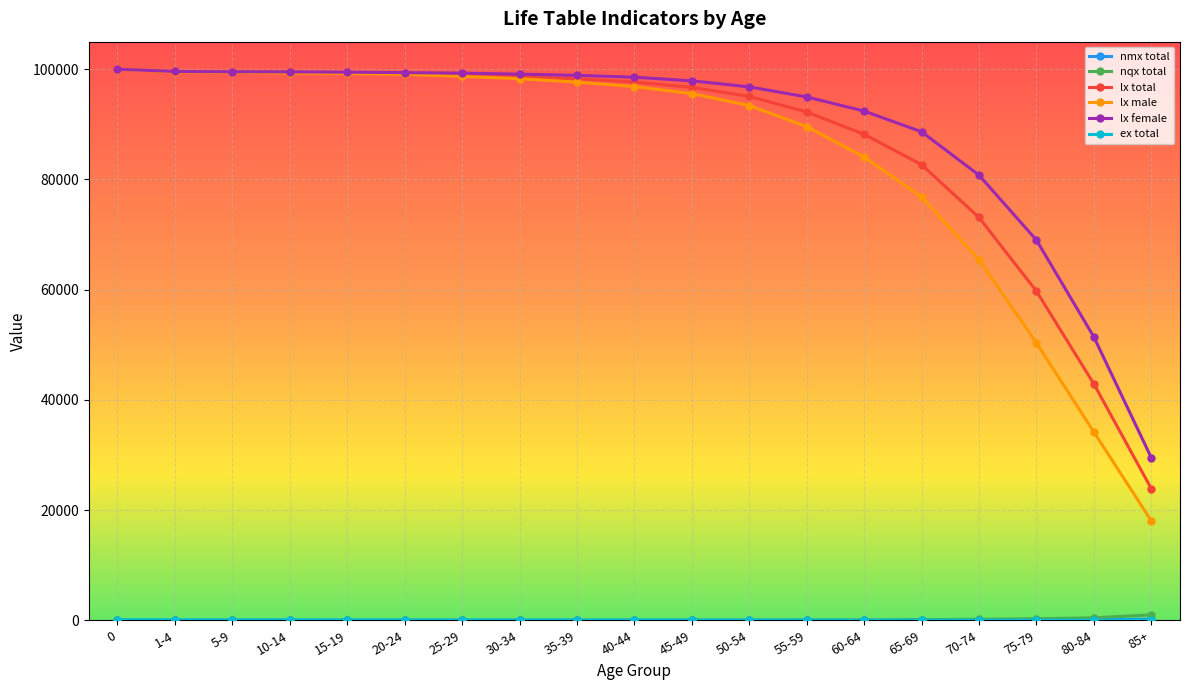

How many data points in lx female are above 98552?

10